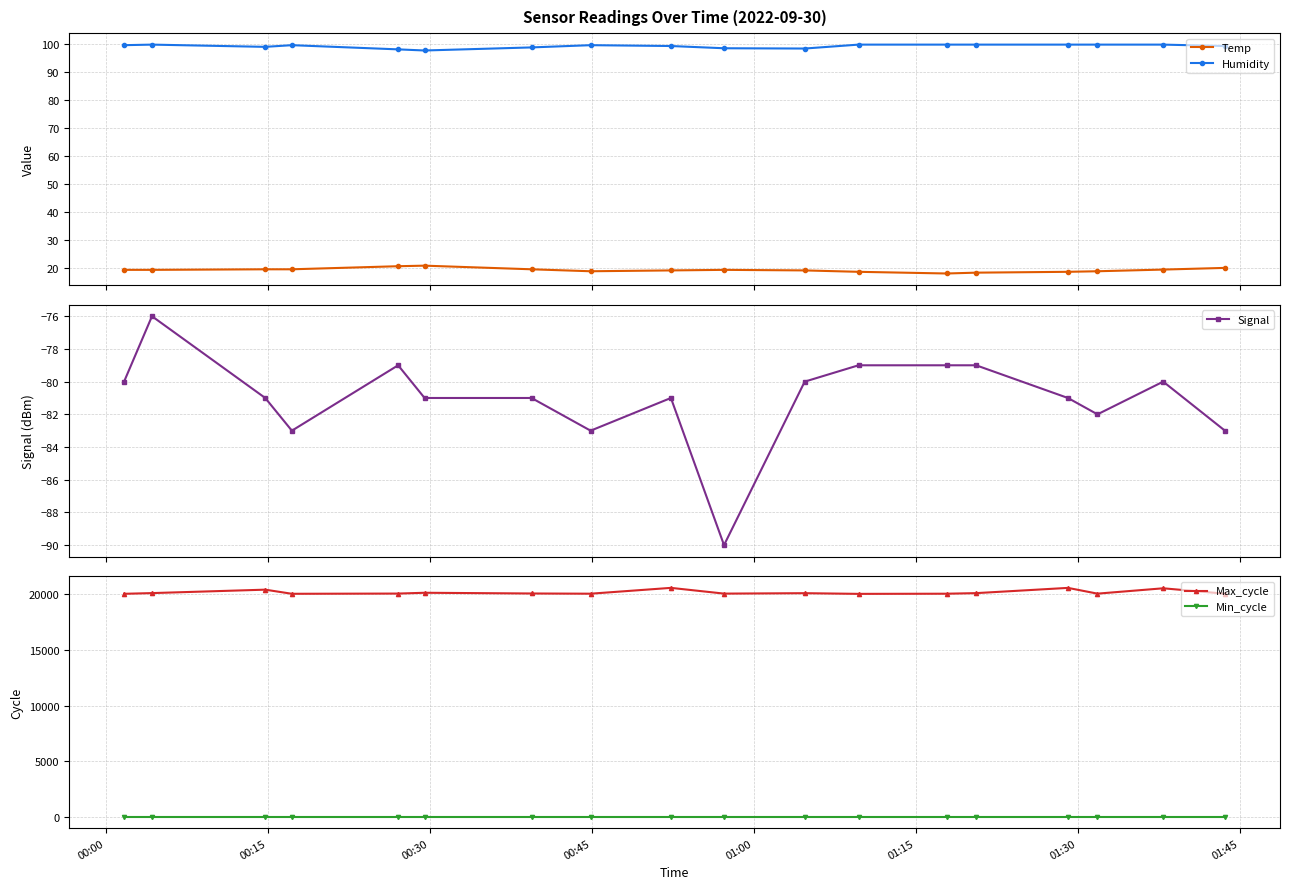

True or false: Min_cycle and Max_cycle cross at least once.

False